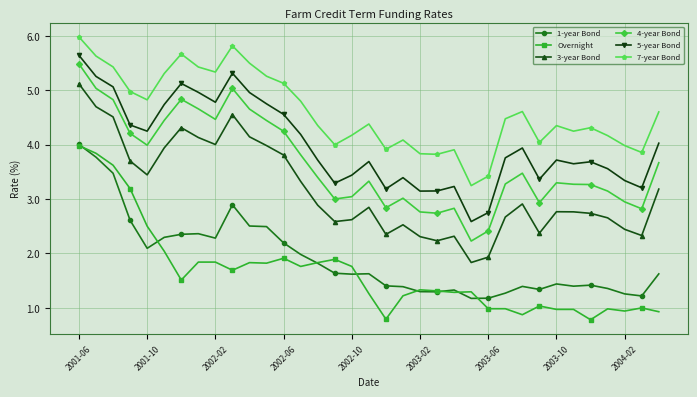

True or false: 7-year Bond has more than 0 points higher than both neighbors.

True